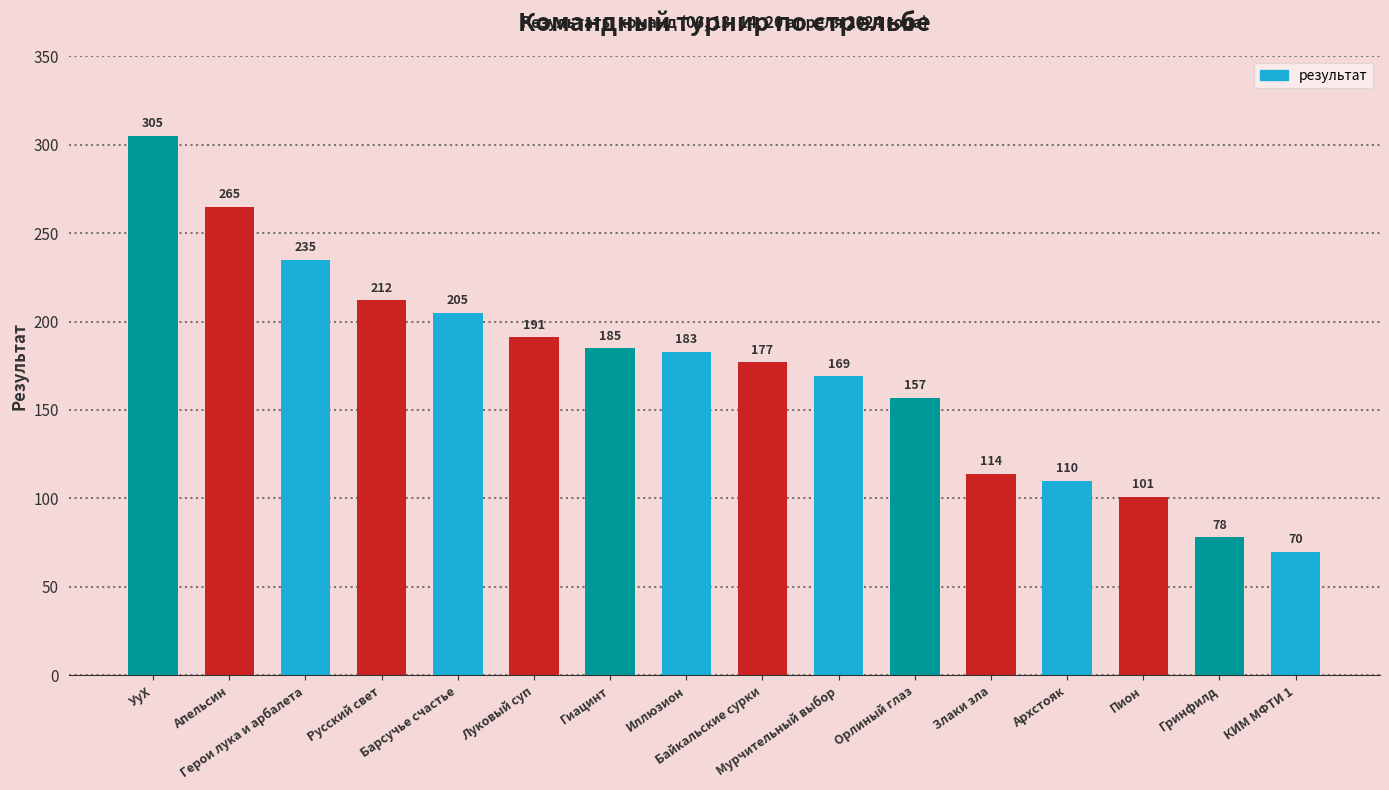

The chart shows a value of 110 at Архстояк. True or false?

True